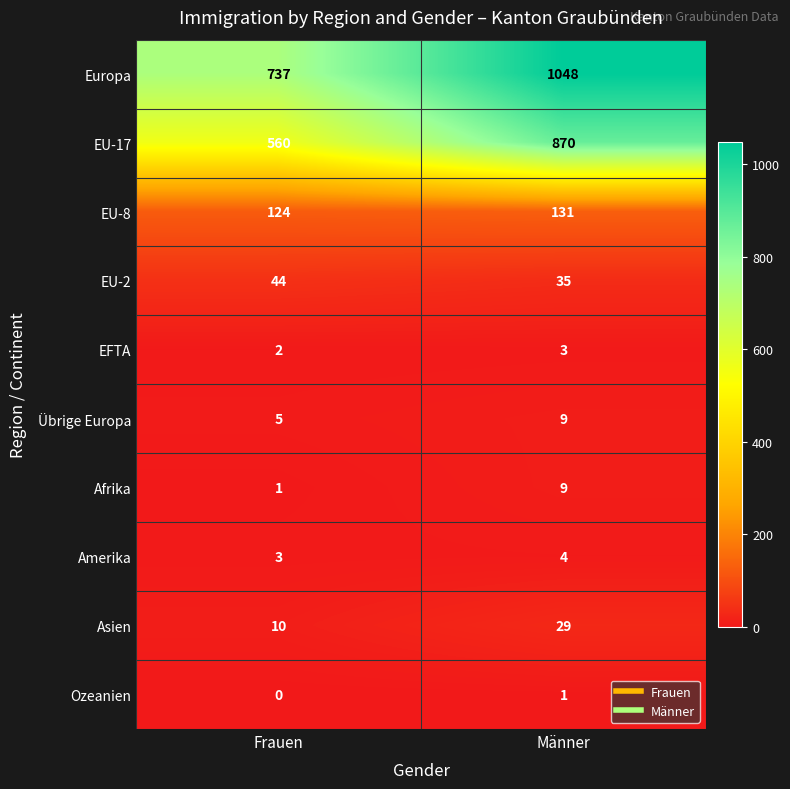

At which label is EFTA closest to 2?

Frauen